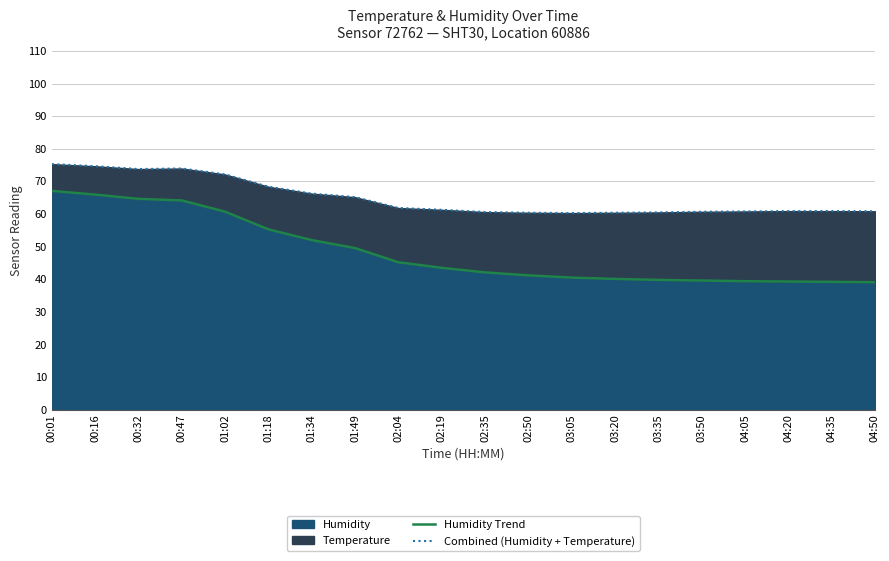

Is it true that Humidity Trend equals 24.3 at 04:35?

False